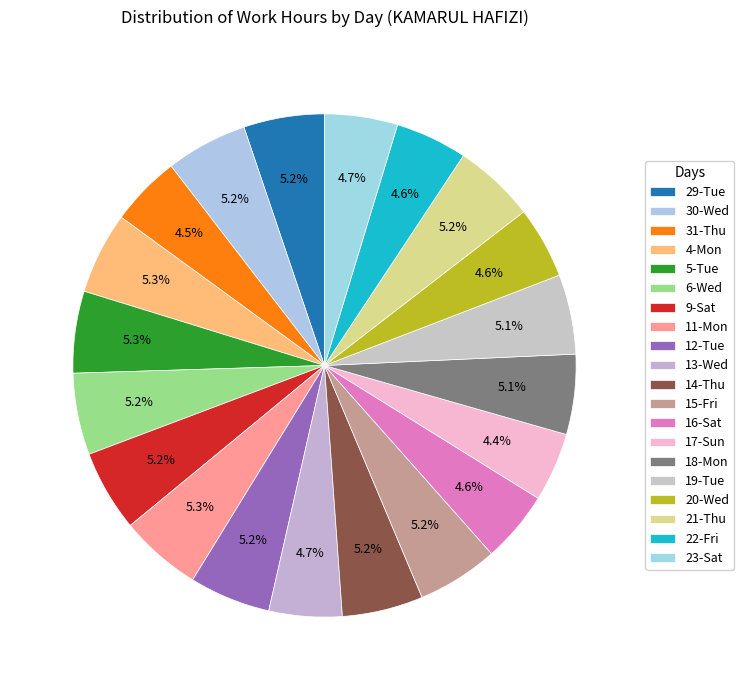

Which slice is the largest?

4-Mon